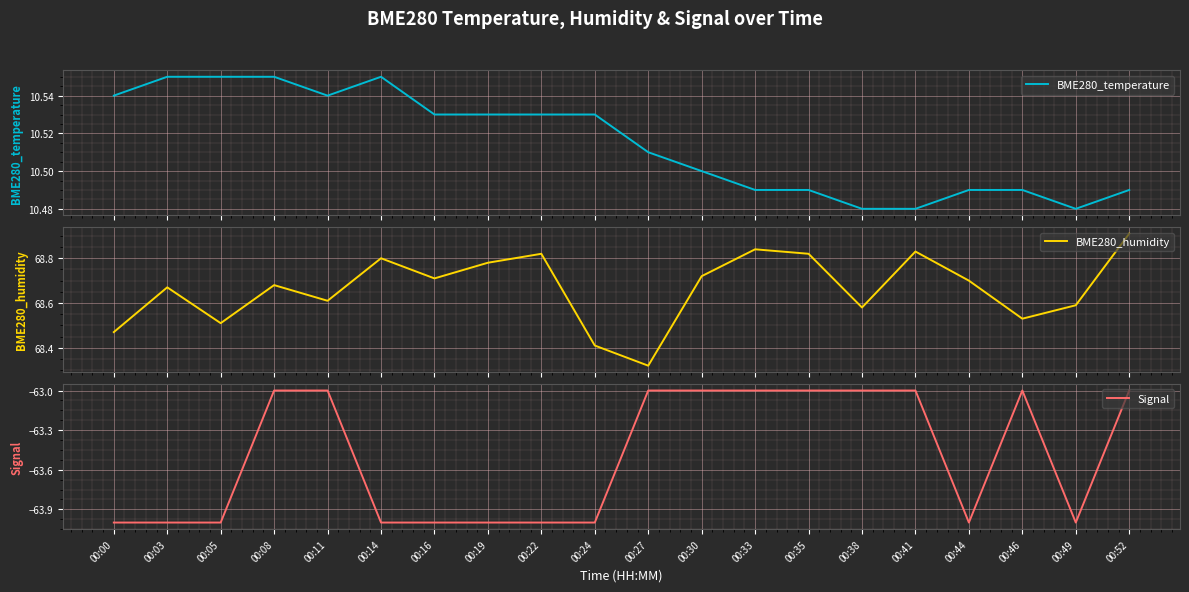

Reading right to left, transcribe all the data shown in this chart.

BME280_temperature: 10.5	10.5	10.5	10.5	10.5	10.5	10.5	10.5	10.5	10.5	10.5	10.5	10.5	10.5	10.6	10.5	10.6	10.6	10.6	10.5
BME280_humidity: 68.9	68.6	68.5	68.7	68.8	68.6	68.8	68.8	68.7	68.3	68.4	68.8	68.8	68.7	68.8	68.6	68.7	68.5	68.7	68.5
Signal: -63.0	-64.0	-63.0	-64.0	-63.0	-63.0	-63.0	-63.0	-63.0	-63.0	-64.0	-64.0	-64.0	-64.0	-64.0	-63.0	-63.0	-64.0	-64.0	-64.0